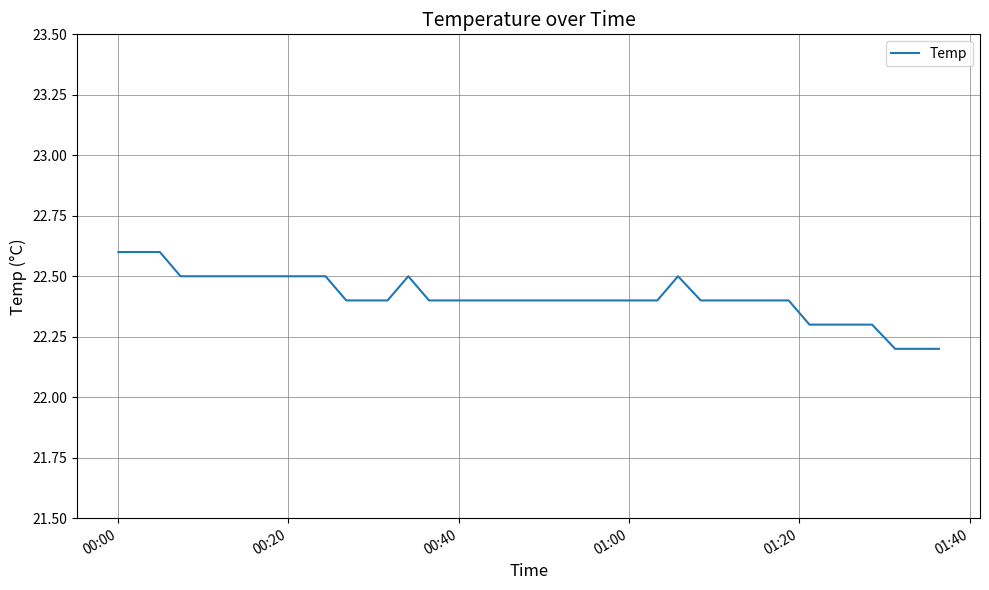

What is the difference between the maximum and minimum values?

0.4